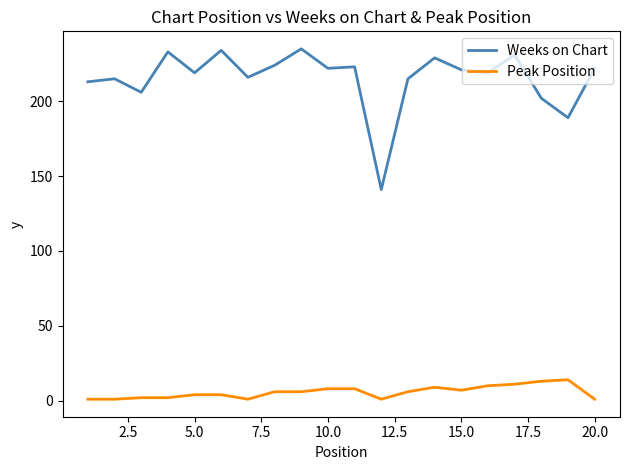

Which series has the largest range (max minus min)?

Weeks on Chart